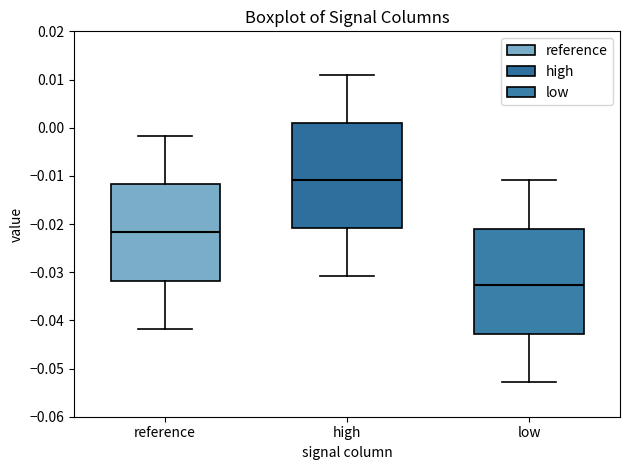

Reading left to right, transcribe this box plot: for each box, give where its median line is, the range the box spans, and where its two whiskers end, as read against the y-axis. The values are not printed on the chart, so give them approximately, as read against the axis.

reference: median -0.022, box -0.032 to -0.012, whiskers -0.042 to -0.002
high: median -0.011, box -0.021 to 0.001, whiskers -0.031 to 0.011
low: median -0.033, box -0.043 to -0.021, whiskers -0.053 to -0.011